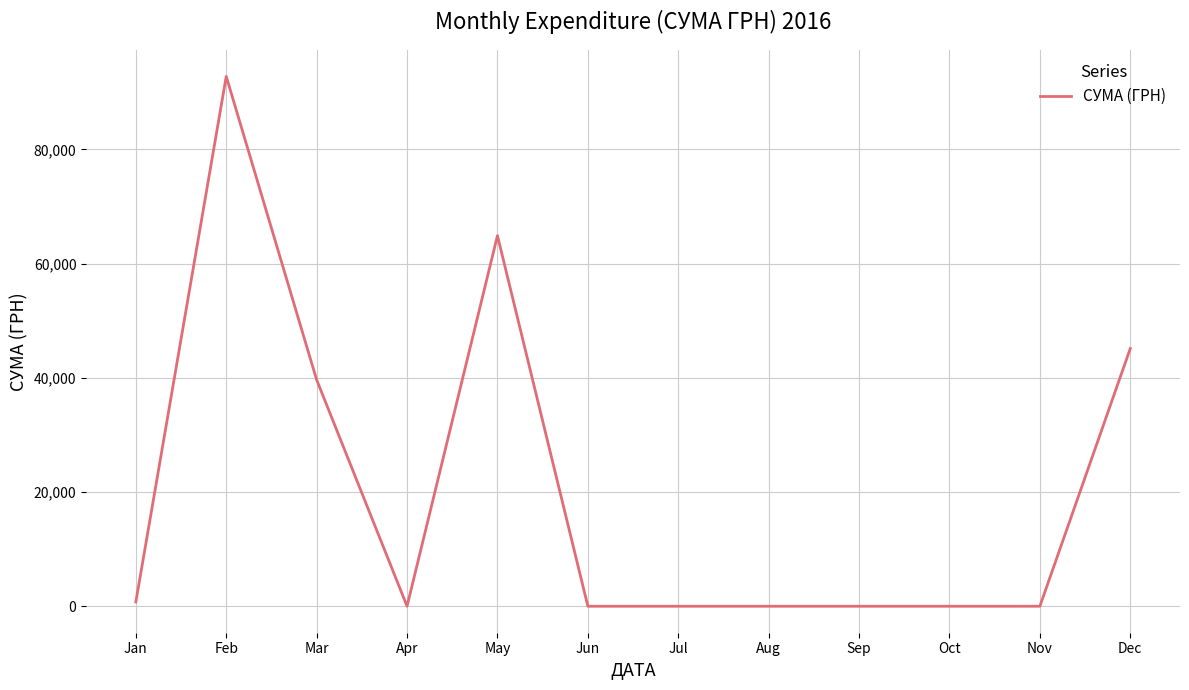

Which label corresponds to the largest value in the chart?

Feb